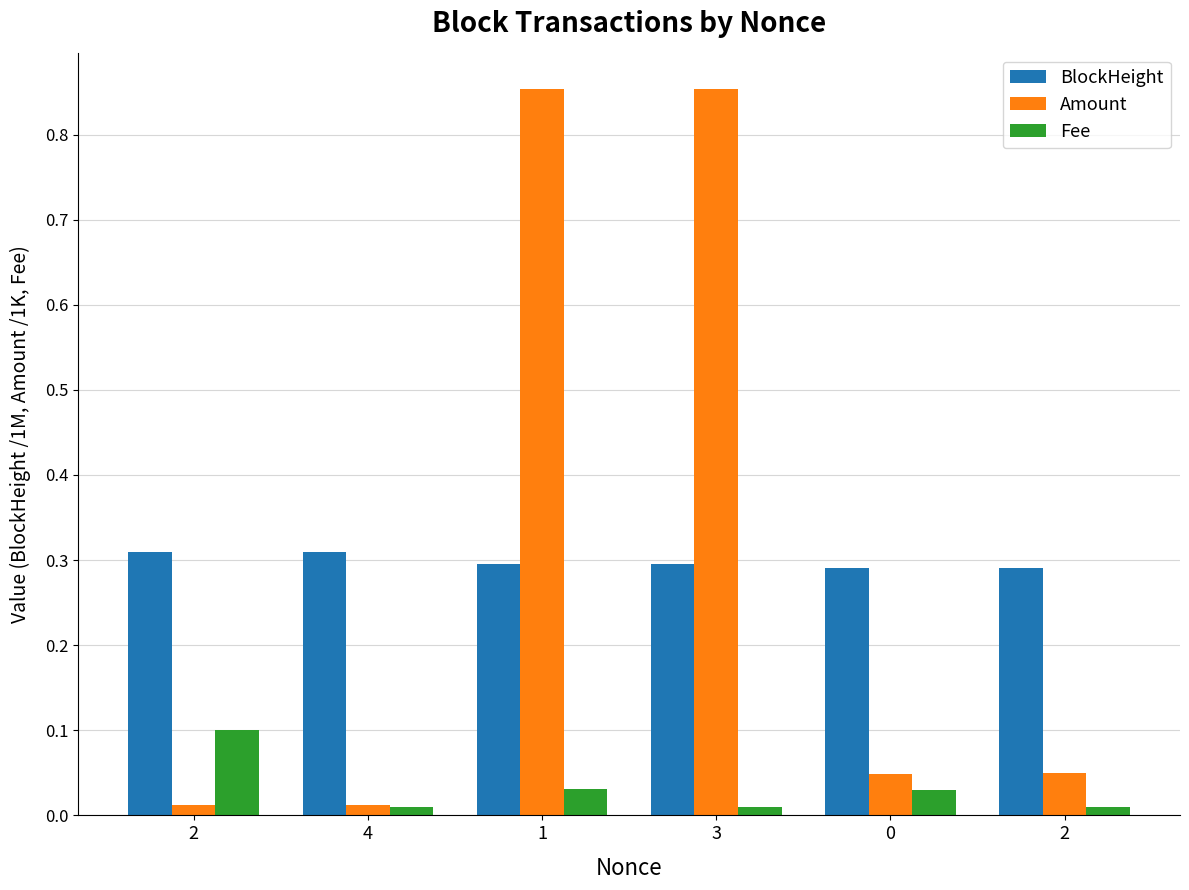

What is the highest value of the BlockHeight series?

0.3